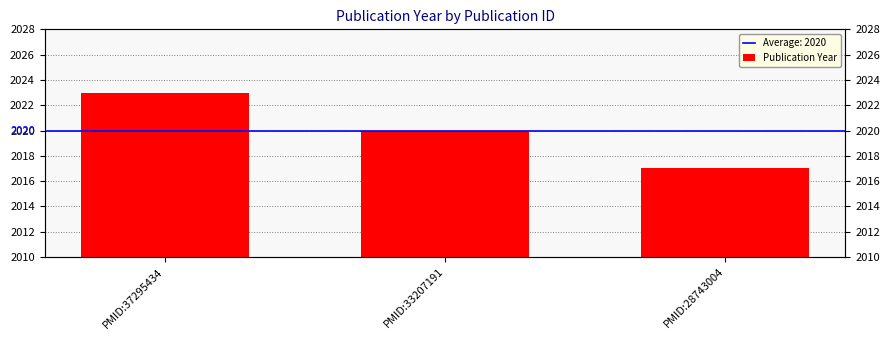

Count the number of categories in the chart.

3